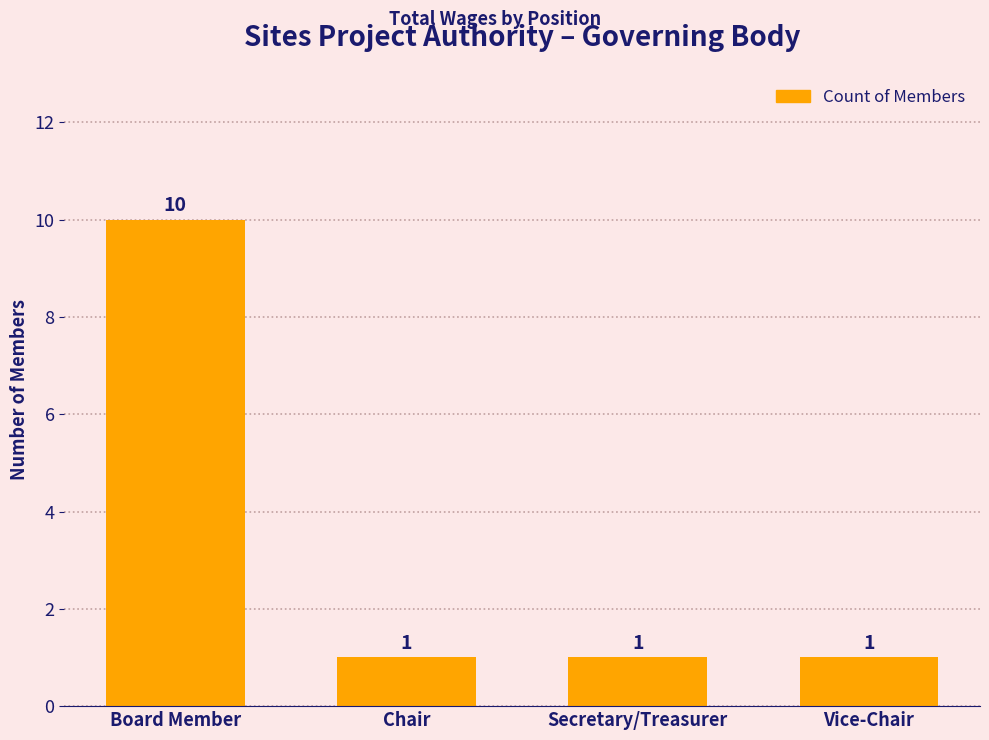

Does the chart contain any negative values?

No